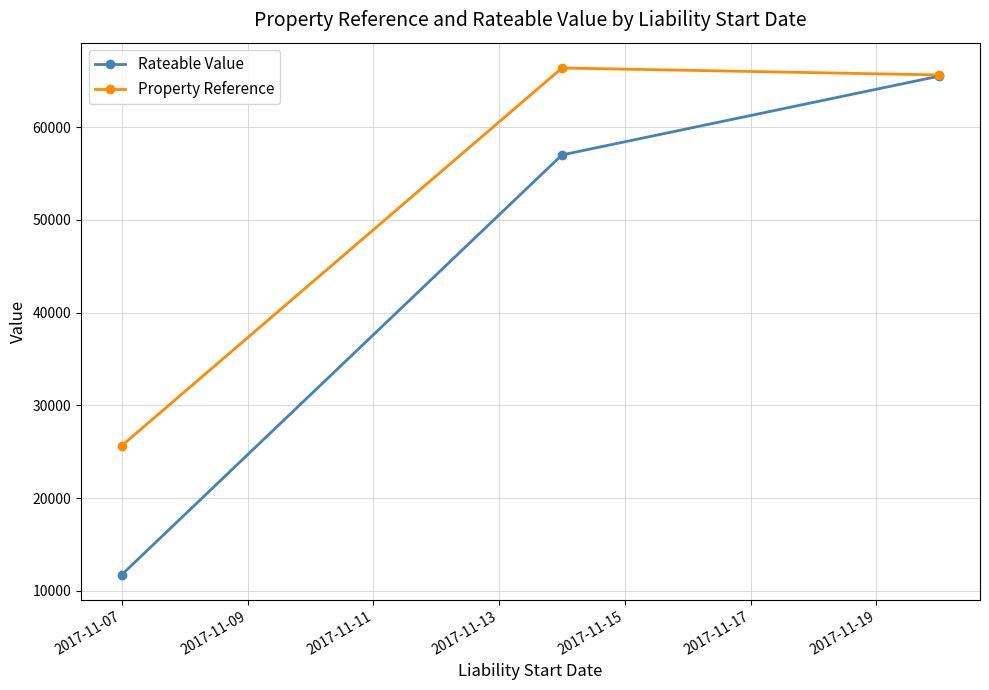

What are all the series names shown in the legend?

Rateable Value, Property Reference